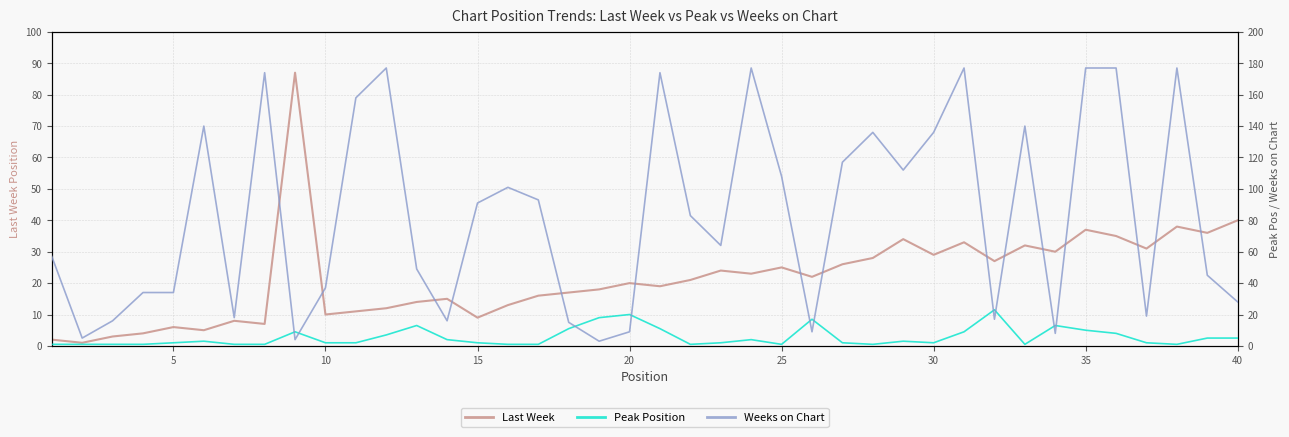

True or false: Weeks on Chart has a value of 55 at 5.

False